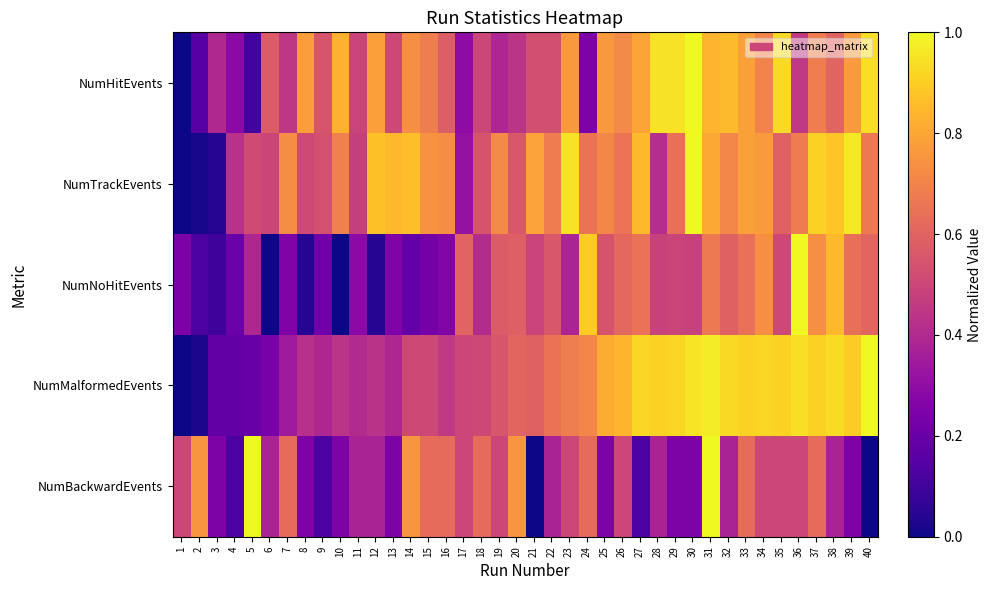

What is the total value across all series at 31?

4.3